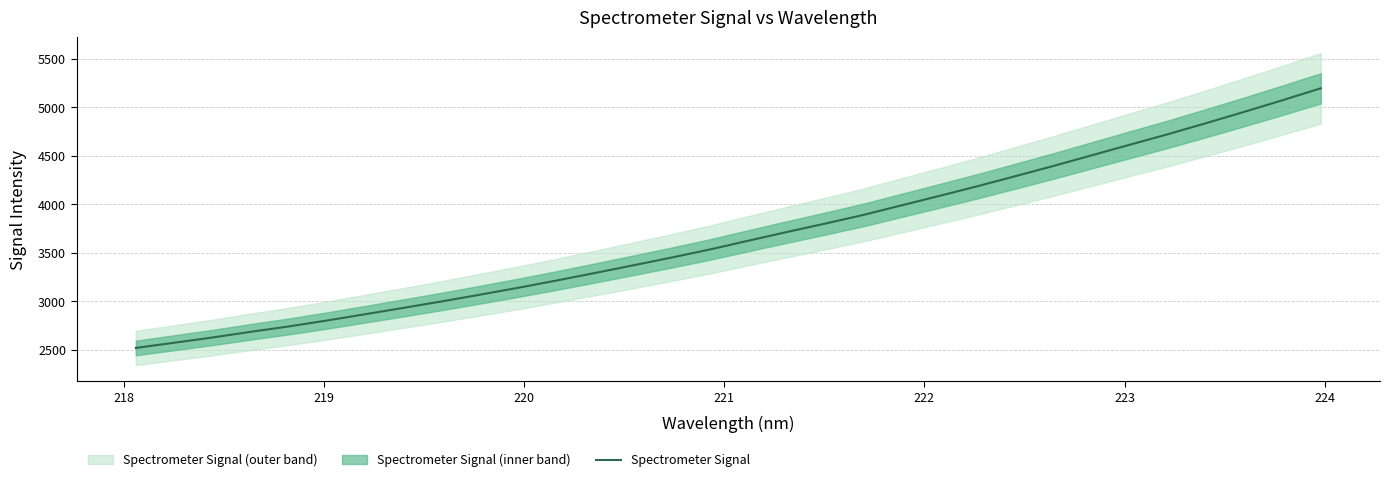

What is the highest value of the Spectrometer Signal series?

5197.3